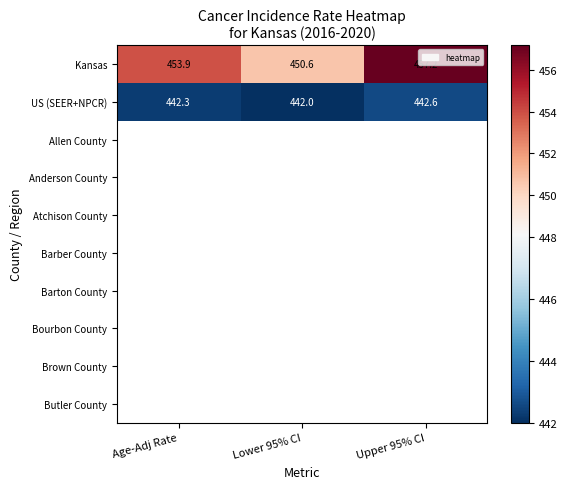

Between Lower 95% CI and Upper 95% CI, which is larger?

Upper 95% CI